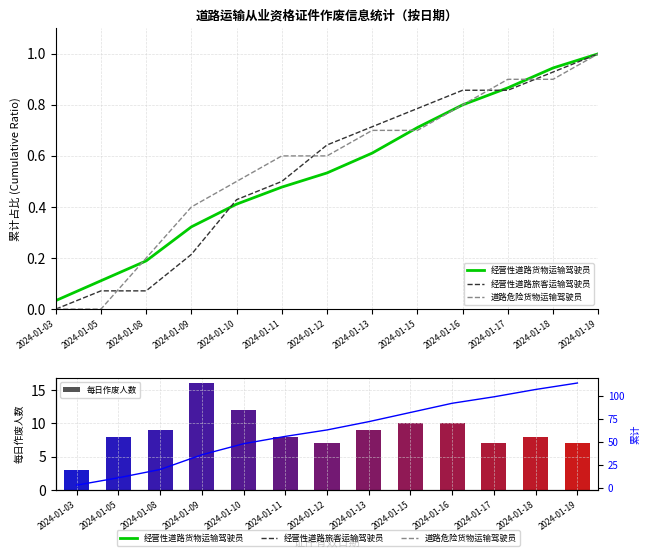

What is the difference between the maximum and minimum values in the 道路危险货物运输驾驶员 series?

1.0